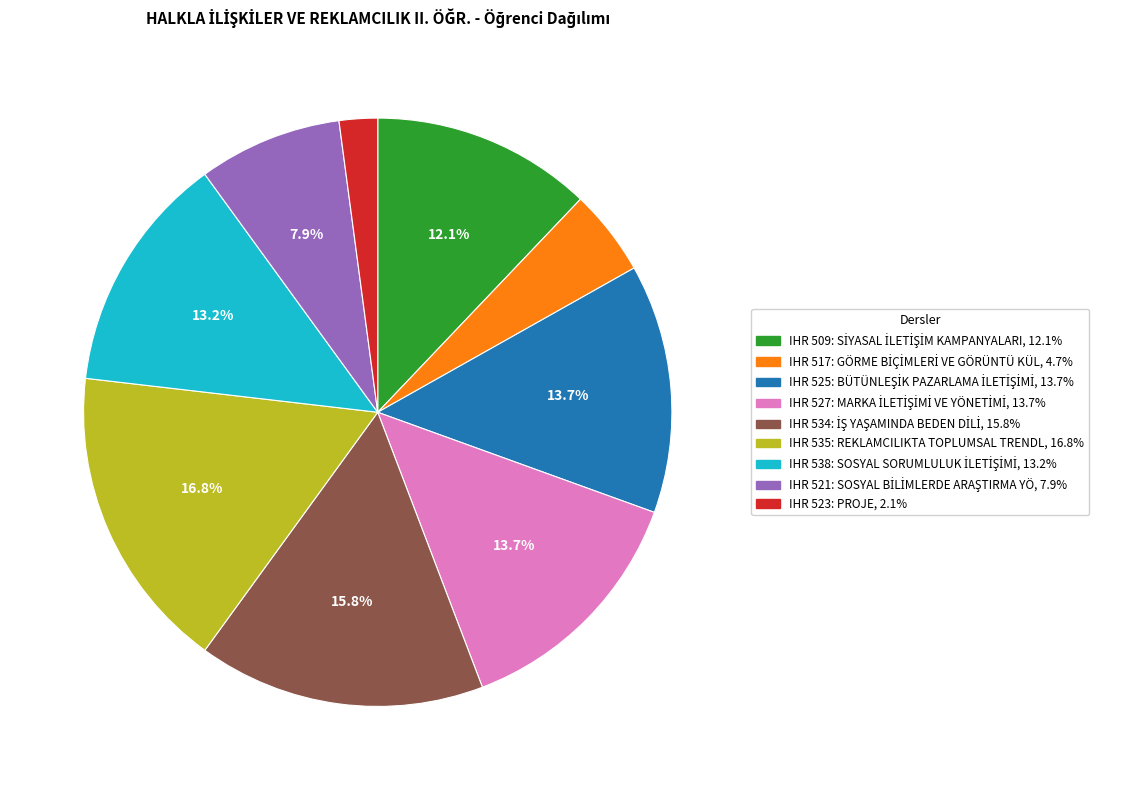

Is there any slice that represents more than half of the pie?

No